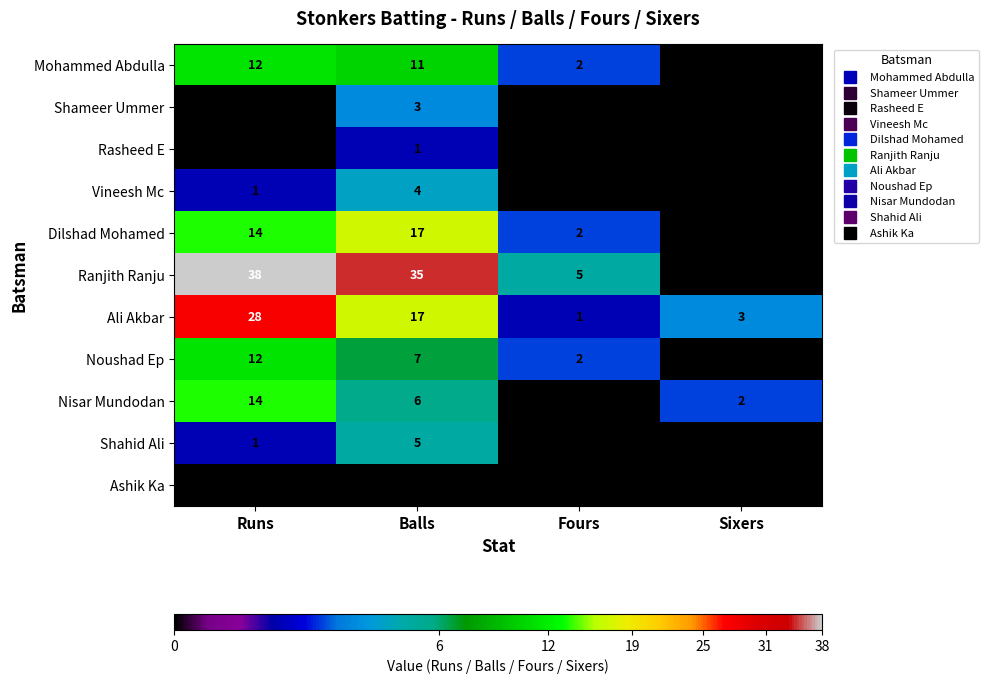

What is the difference between the maximum and minimum values in the Noushad Ep series?

12